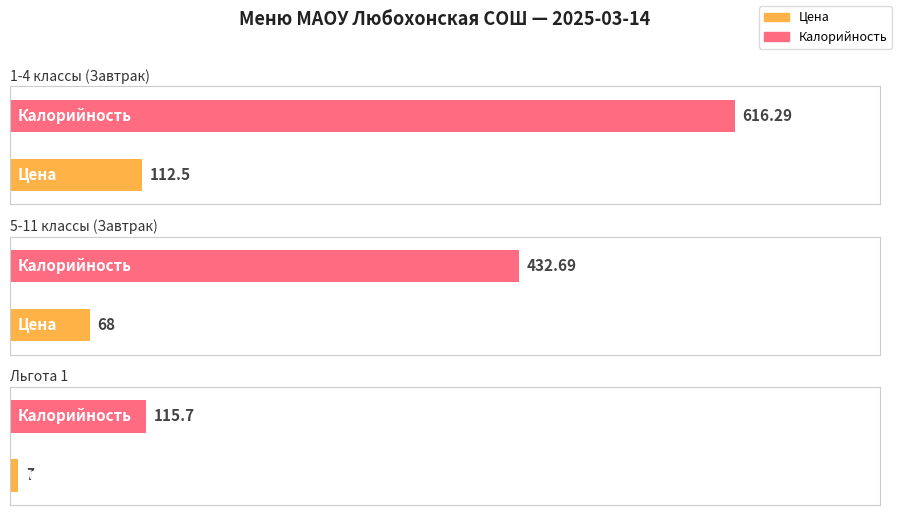

Which series has the widest spread of values?

Калорийность